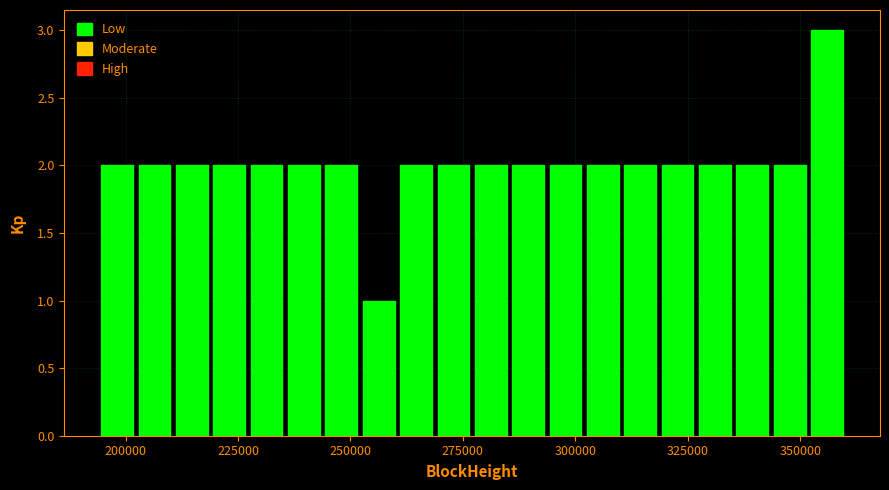

Read against the x-axis, roughly where is the centre of the tallest bar?

355000